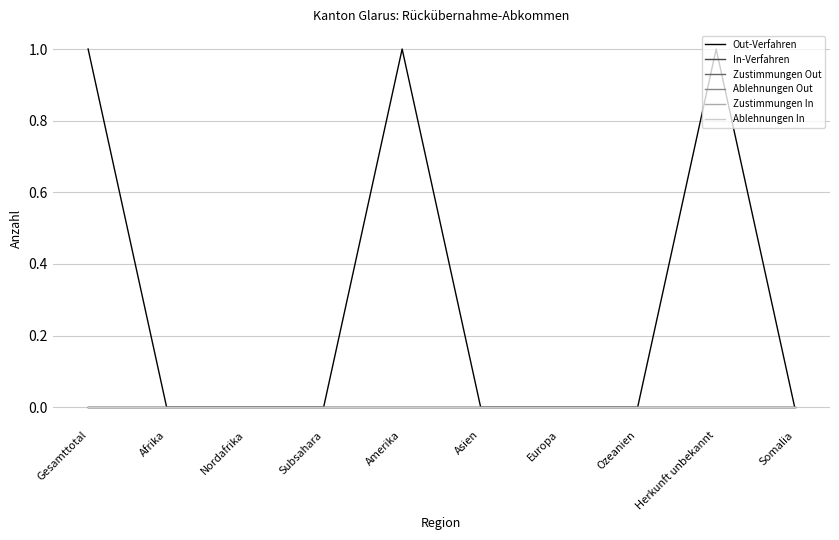

True or false: Ablehnungen In and Zustimmungen In intersect in this chart.

False